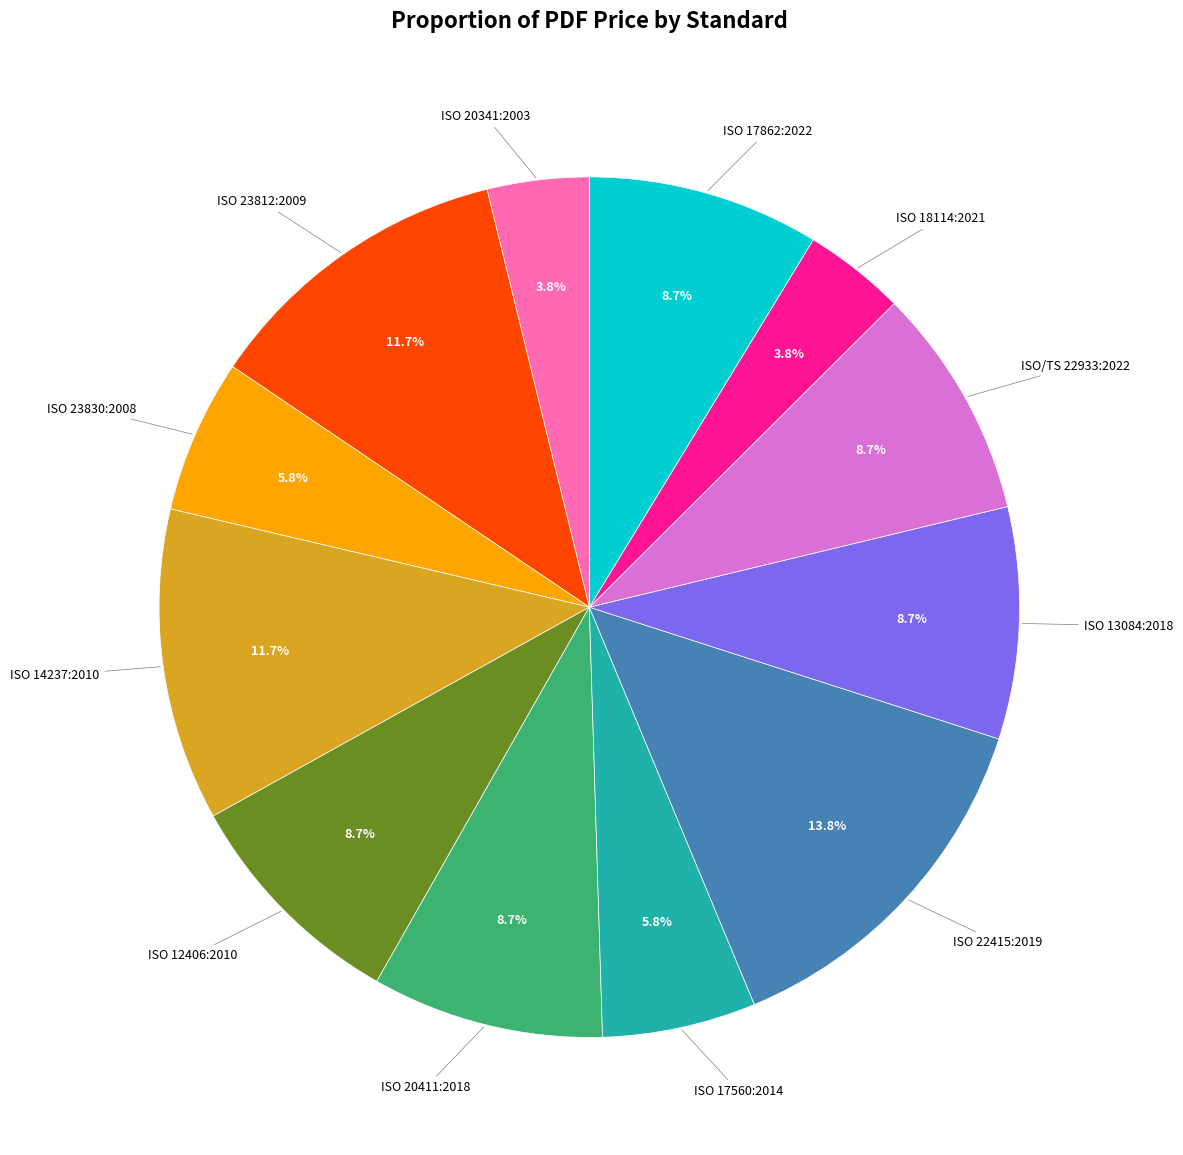

Does any single category account for the majority?

No